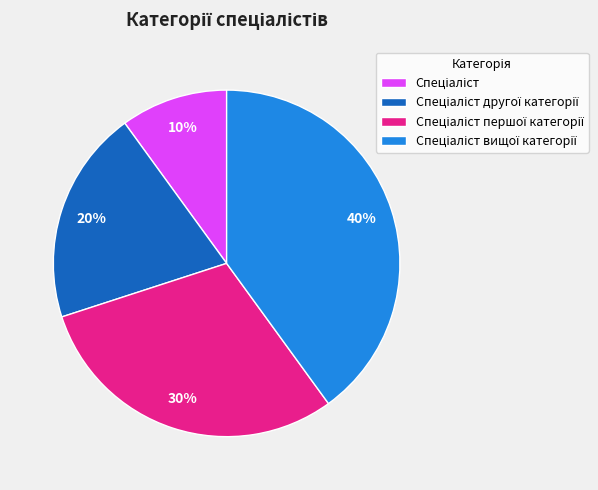

To the nearest percent, what is the average slice percentage?

25%